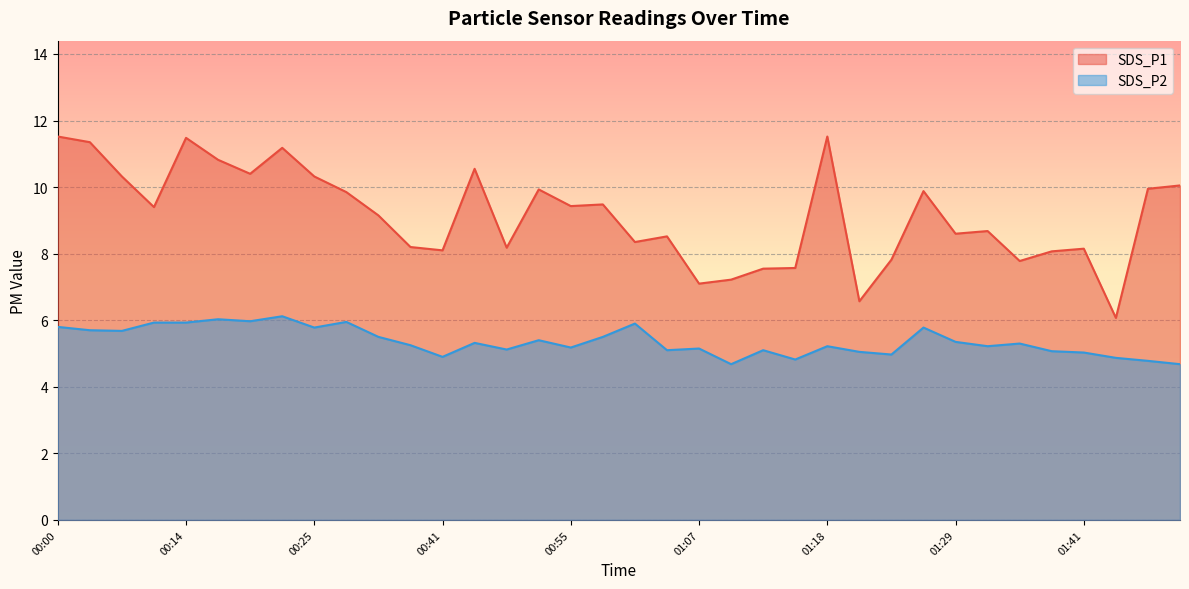

What is the smallest value displayed?

4.7